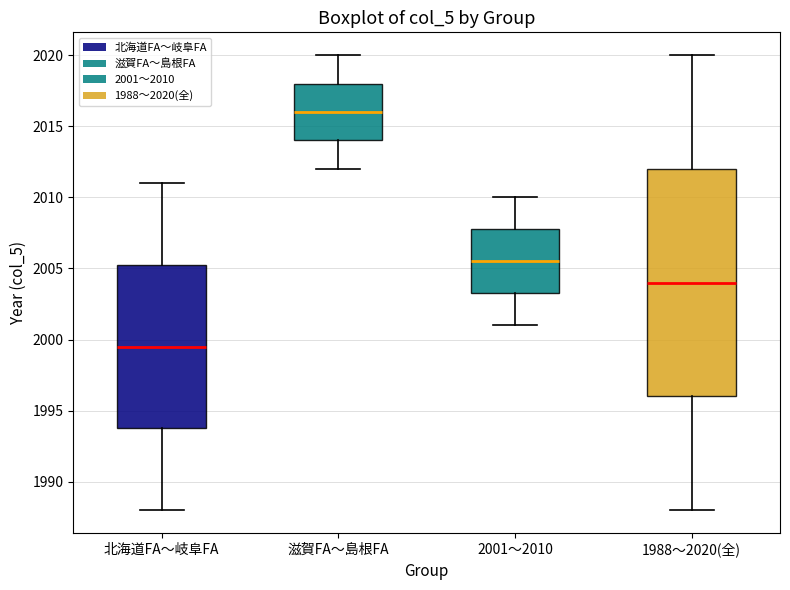

Where is the lower edge of the box for 2001〜2010 on the y-axis? The values are not printed on the chart, so give them approximately, as read against the axis.

2003.5